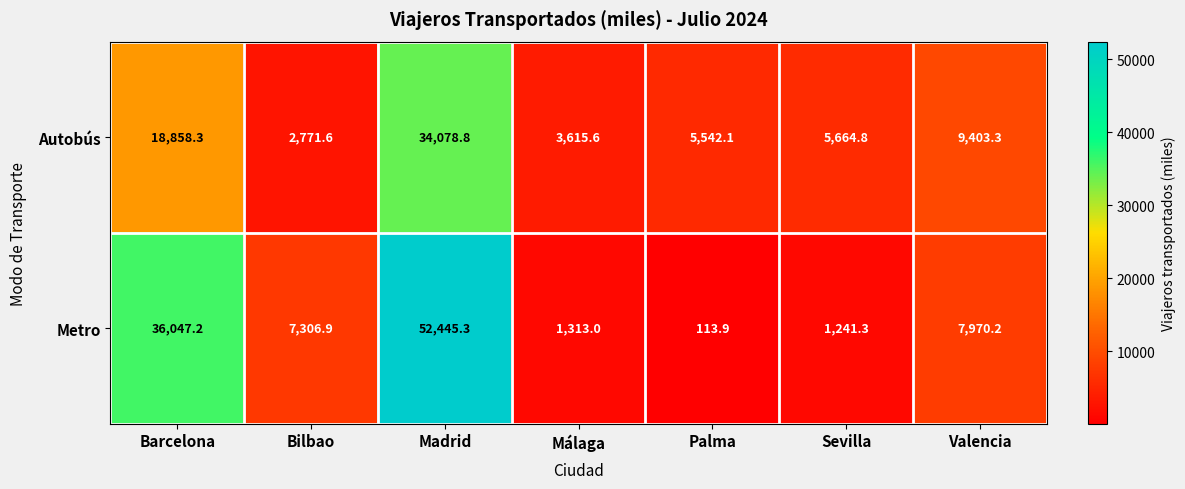

How many series are shown in this chart?

2